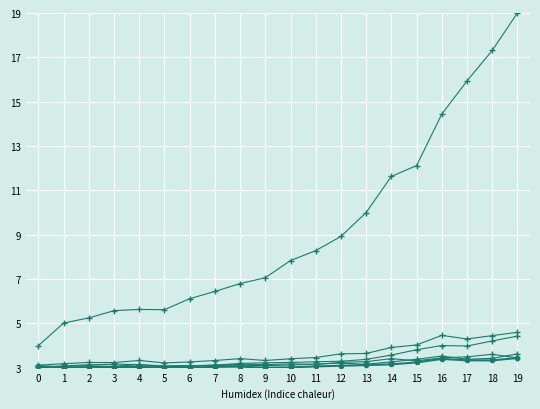

Reading left to right, list all the values displayed in this chart.

GC: 3.1	3.0	3.0	3.0	3.0	3.0	3.0	3.0	3.0	3.0	3.0	3.1	3.1	3.1	3.1	3.2	3.4	3.3	3.3	3.4
GE: 3.0	3.0	3.0	3.1	3.1	3.0	3.1	3.1	3.1	3.1	3.1	3.2	3.2	3.2	3.3	3.4	3.5	3.4	3.4	3.6
GM: 3.0	3.1	3.1	3.0	3.1	3.1	3.1	3.1	3.2	3.1	3.2	3.1	3.2	3.3	3.4	3.3	3.4	3.5	3.6	3.4
GG: 3.1	3.2	3.2	3.2	3.3	3.2	3.3	3.3	3.4	3.3	3.4	3.5	3.6	3.6	3.9	4.0	4.5	4.3	4.4	4.6
EPU: 3.0	3.1	3.1	3.2	3.1	3.1	3.1	3.1	3.2	3.2	3.2	3.3	3.3	3.4	3.6	3.8	4.0	4.0	4.2	4.4
FBCF: 4.0	5.0	5.2	5.6	5.6	5.6	6.1	6.4	6.8	7.1	7.8	8.3	8.9	10.0	11.6	12.1	14.4	15.9	17.3	19.0